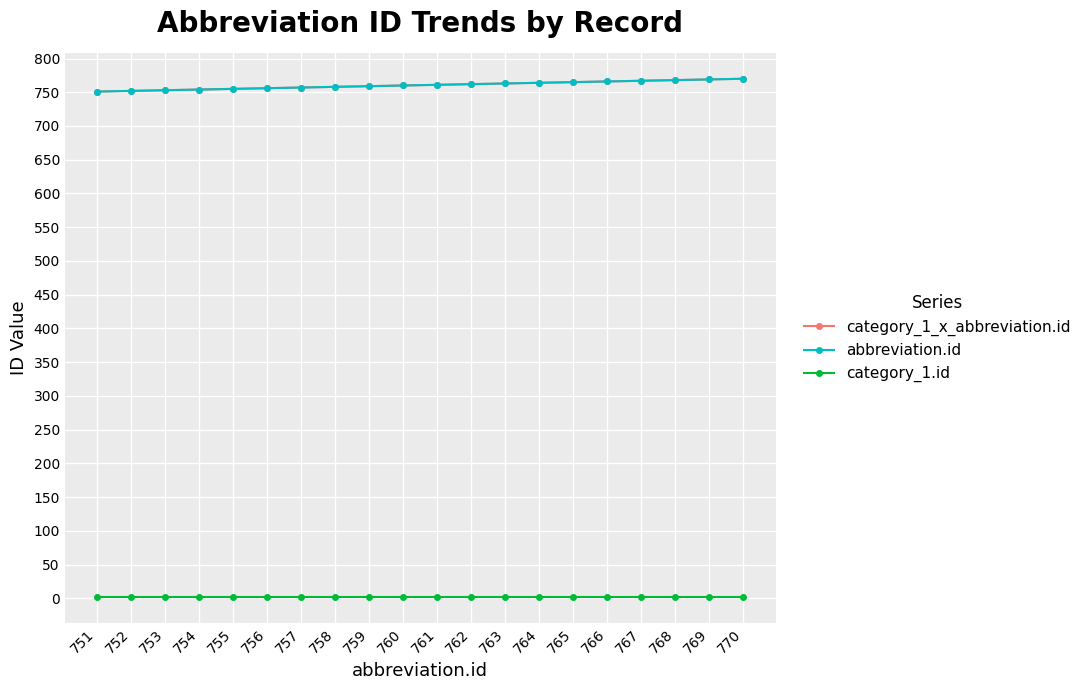

What is the spread (max minus min) of values at 757?

755